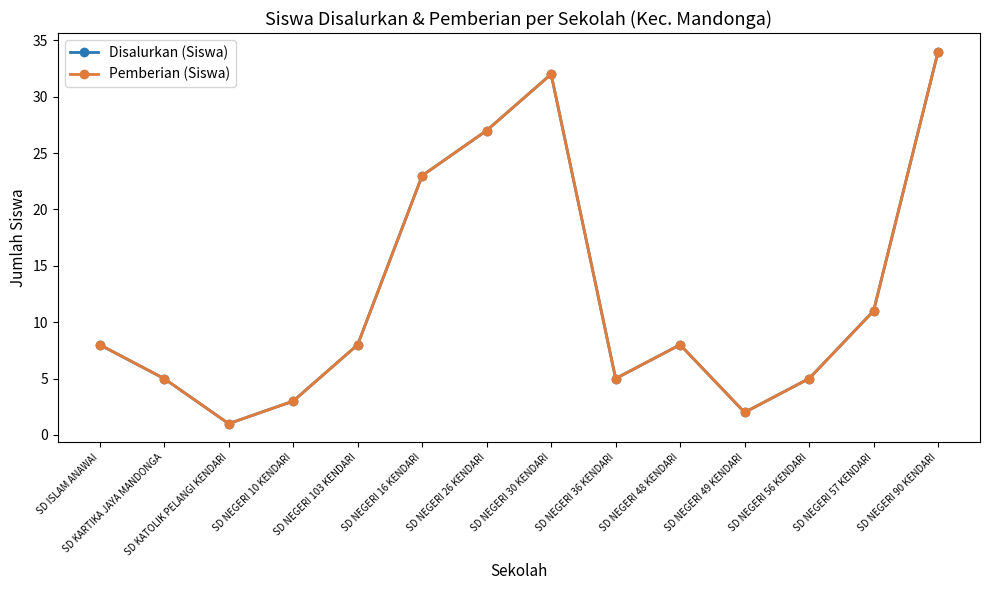

Does the chart have visible grid lines?

No